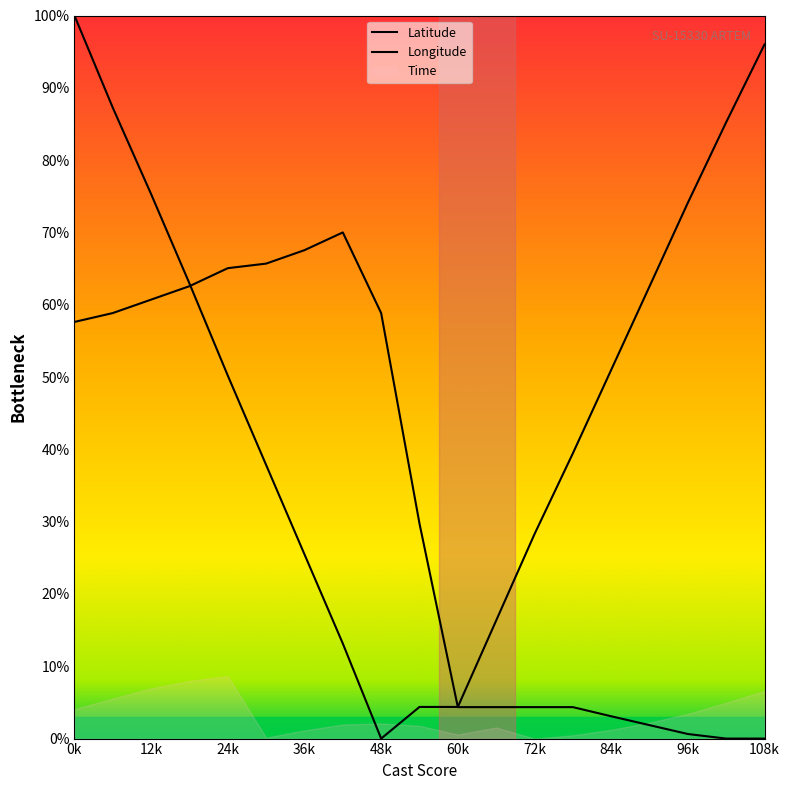

Which series has the largest range (max minus min)?

Latitude